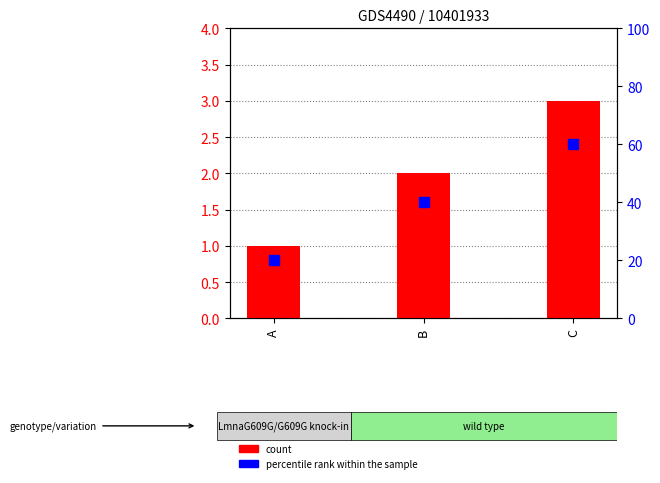

What is the total value across all series at B?

3.6